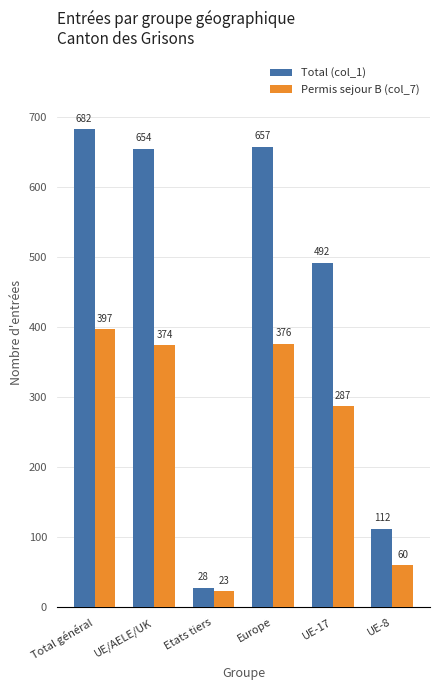

Reading left to right, list all the values displayed in this chart.

Total (col_1): Total général=682	UE/AELE/UK=654	Etats tiers=28	Europe=657	UE-17=492	UE-8=112
Permis sejour B (col_7): Total général=397	UE/AELE/UK=374	Etats tiers=23	Europe=376	UE-17=287	UE-8=60